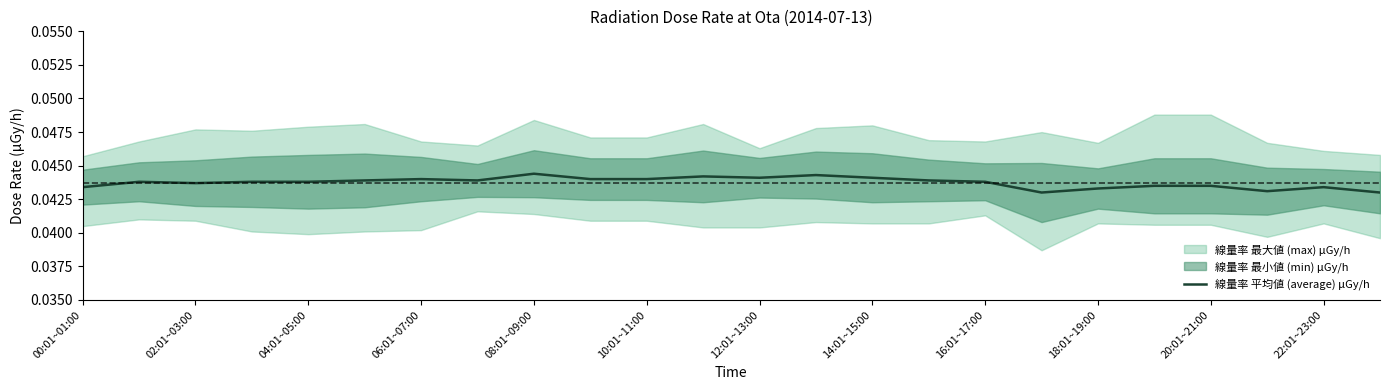

Rank the categories by value from lowest to highest.

17, 23, 21, 18, 00:01~01:00, 22, 19, 20, 04:01~05:00, 02:01~03:00, 06:01~07:00, 08:01~09:00, 16, 10:01~11:00, 14:01~15:00, 15, 12:01~13:00, 18:01~19:00, 20:01~21:00, 12, 14, 22:01~23:00, 13, 16:01~17:00